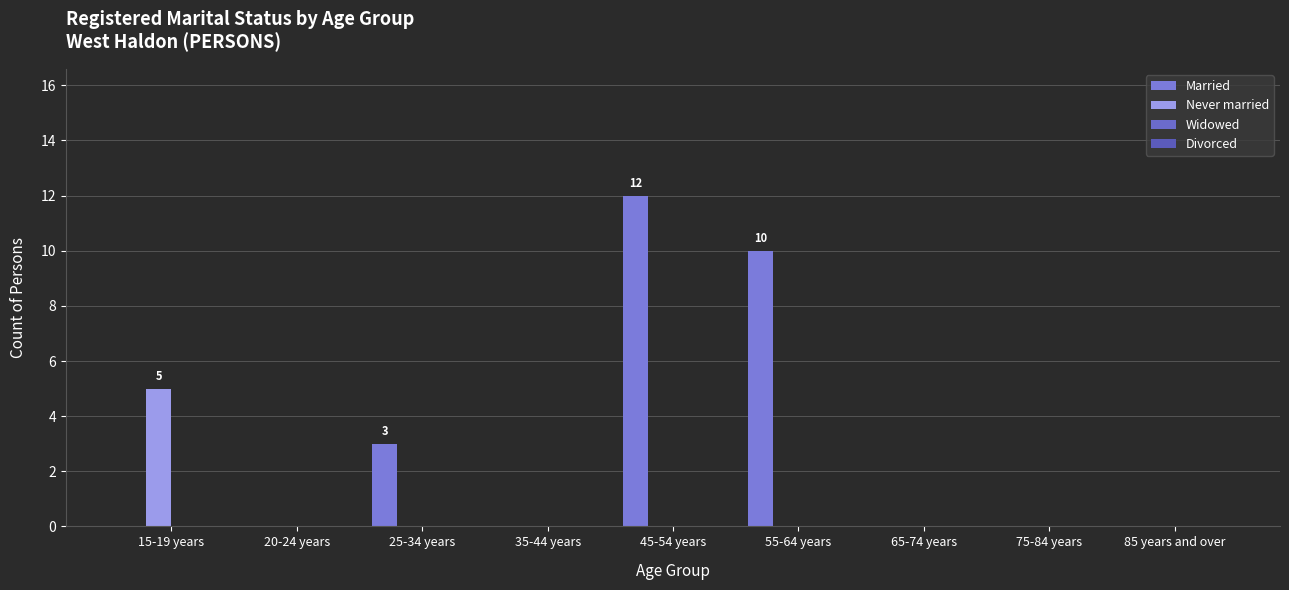

Reading right to left, transcribe all the data shown in this chart.

Married: 85 years and over=0	75-84 years=0	65-74 years=0	55-64 years=10	45-54 years=12	35-44 years=0	25-34 years=3	20-24 years=0	15-19 years=0
Never married: 85 years and over=0	75-84 years=0	65-74 years=0	55-64 years=0	45-54 years=0	35-44 years=0	25-34 years=0	20-24 years=0	15-19 years=5
Widowed: 85 years and over=0	75-84 years=0	65-74 years=0	55-64 years=0	45-54 years=0	35-44 years=0	25-34 years=0	20-24 years=0	15-19 years=0
Divorced: 85 years and over=0	75-84 years=0	65-74 years=0	55-64 years=0	45-54 years=0	35-44 years=0	25-34 years=0	20-24 years=0	15-19 years=0